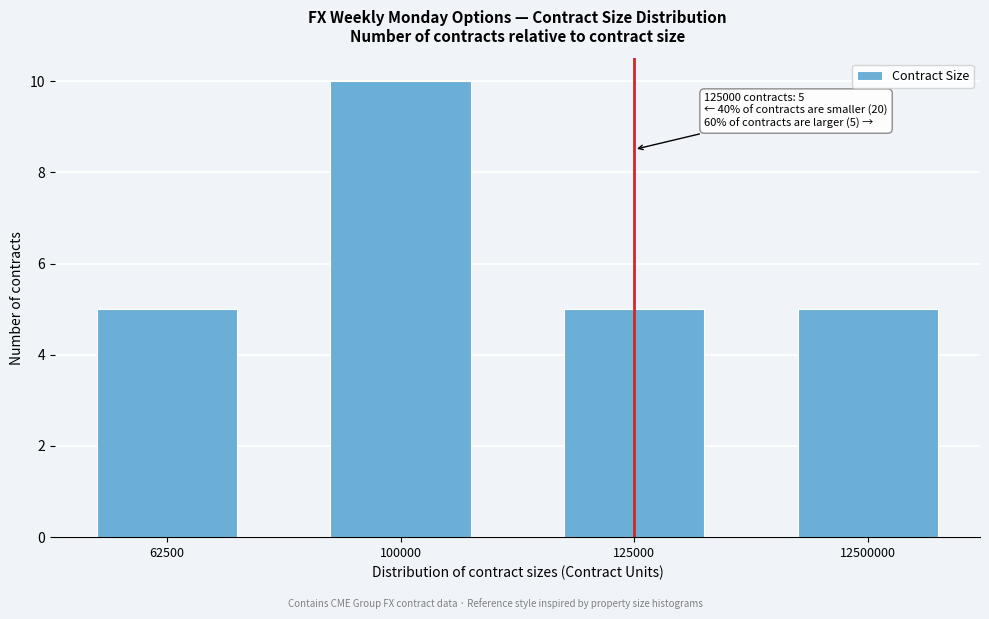

Reading left to right, what are all the values shown in this chart?

5	10	5	5